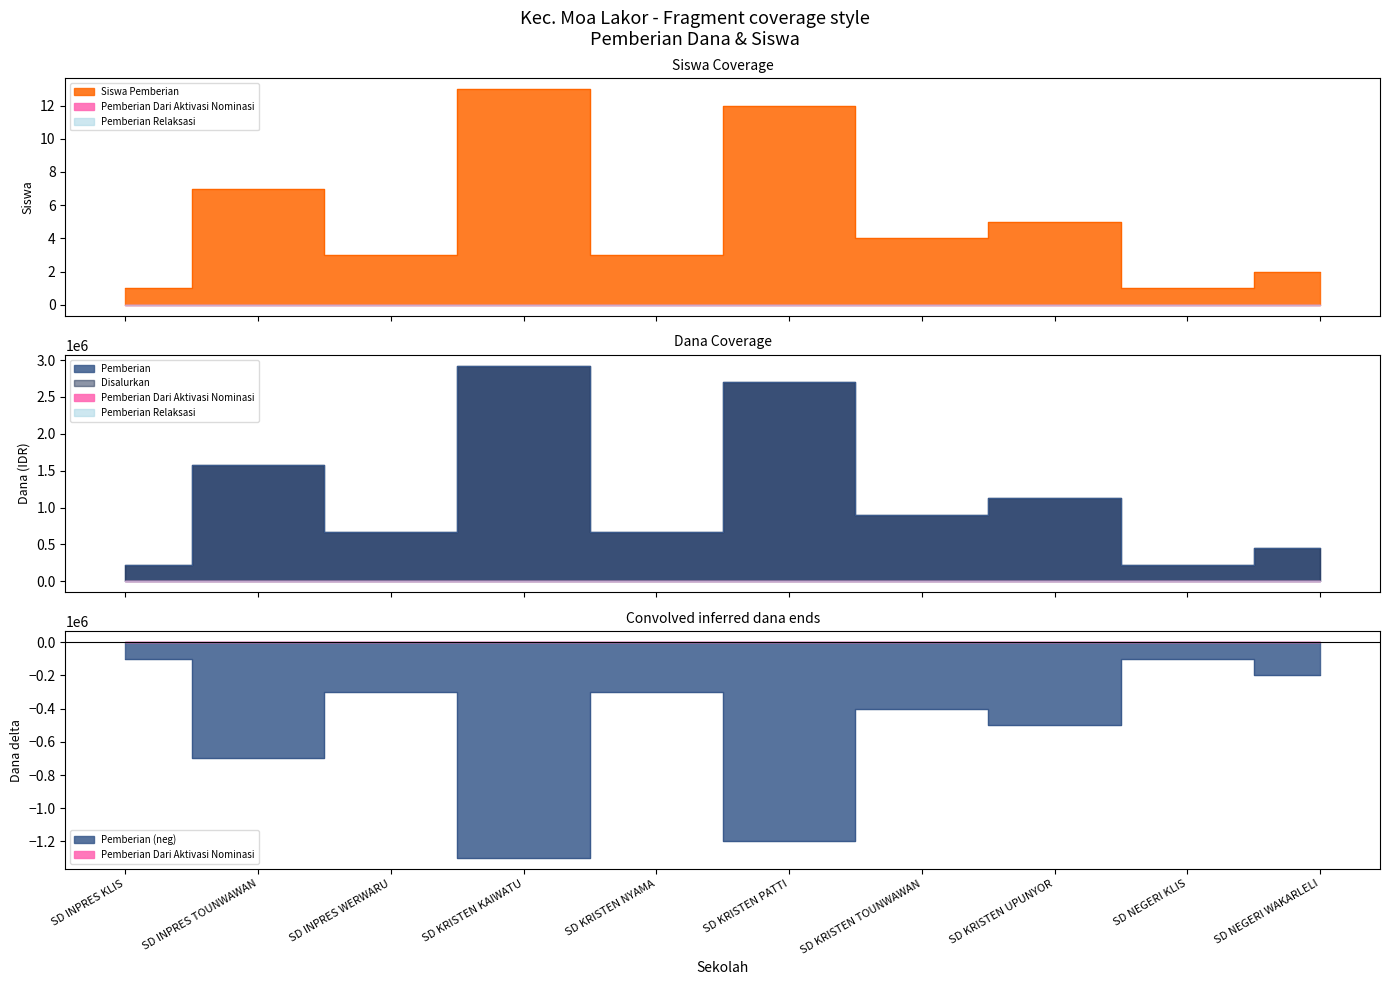

In Pemberian, how many points are higher than both neighbors (excluding endpoints)?

4